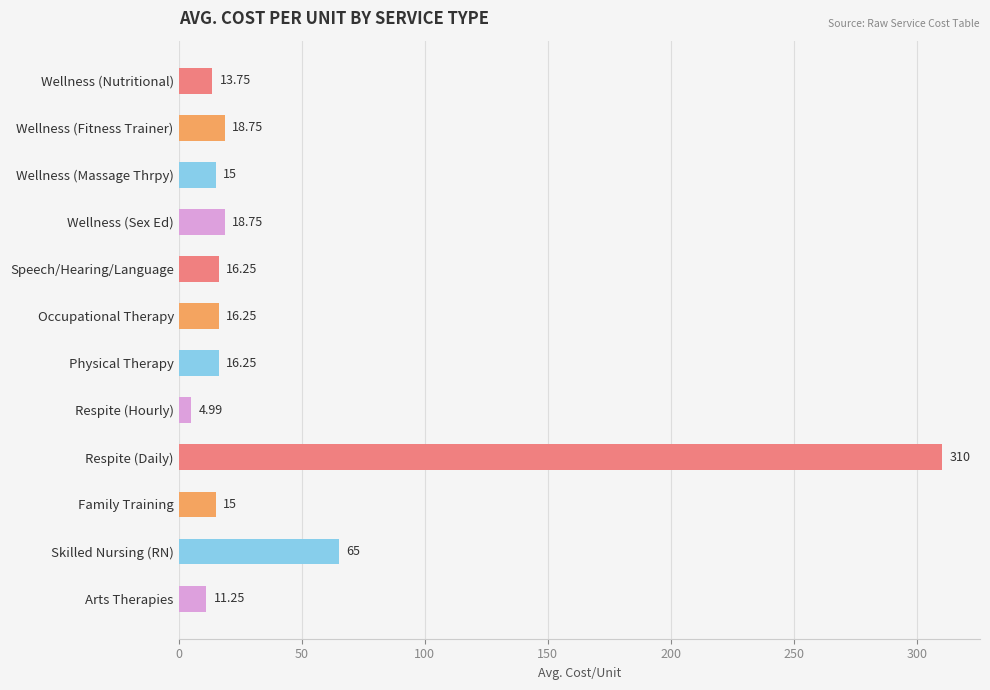

Between Wellness (Massage Thrpy) and Speech/Hearing/Language, which is larger?

Speech/Hearing/Language